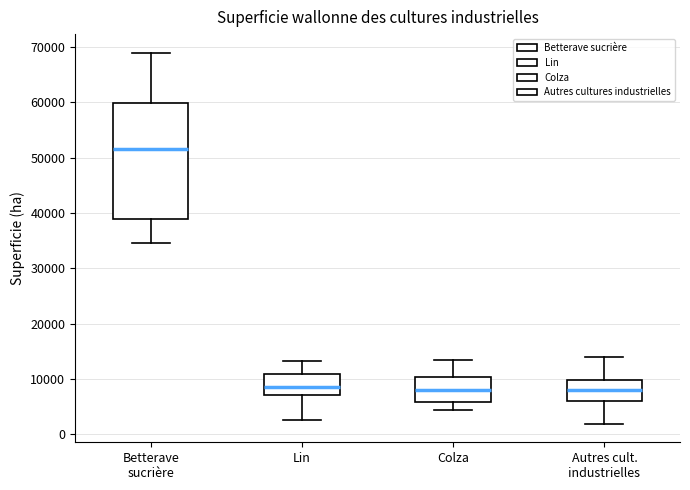

Reading left to right, transcribe this box plot: for each box, give where its median line is, the range the box spans, and where its two whiskers end, as read against the y-axis. The values are not printed on the chart, so give them approximately, as read against the axis.

Betterave sucrière: median 52000, box 39000 to 60000, whiskers 35000 to 69000
Lin: median 9000, box 7000 to 11000, whiskers 3000 to 13000
Colza: median 8000, box 6000 to 10000, whiskers 5000 to 14000
Autres cult. industrielles: median 8000, box 6000 to 10000, whiskers 2000 to 14000